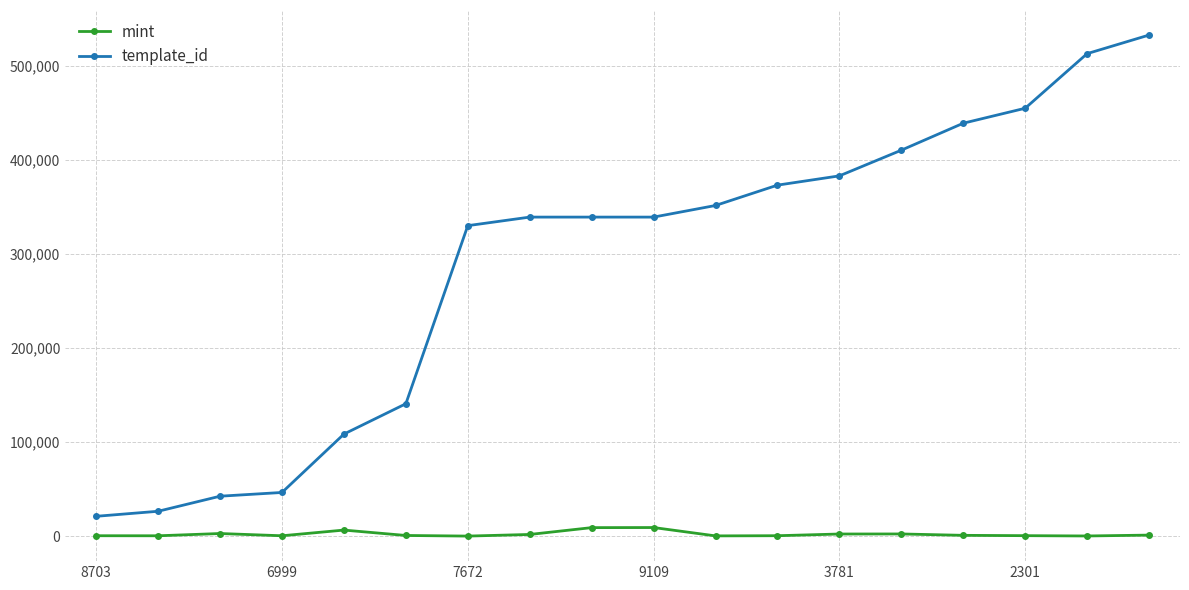

What is the highest value of the template_id series?

532825